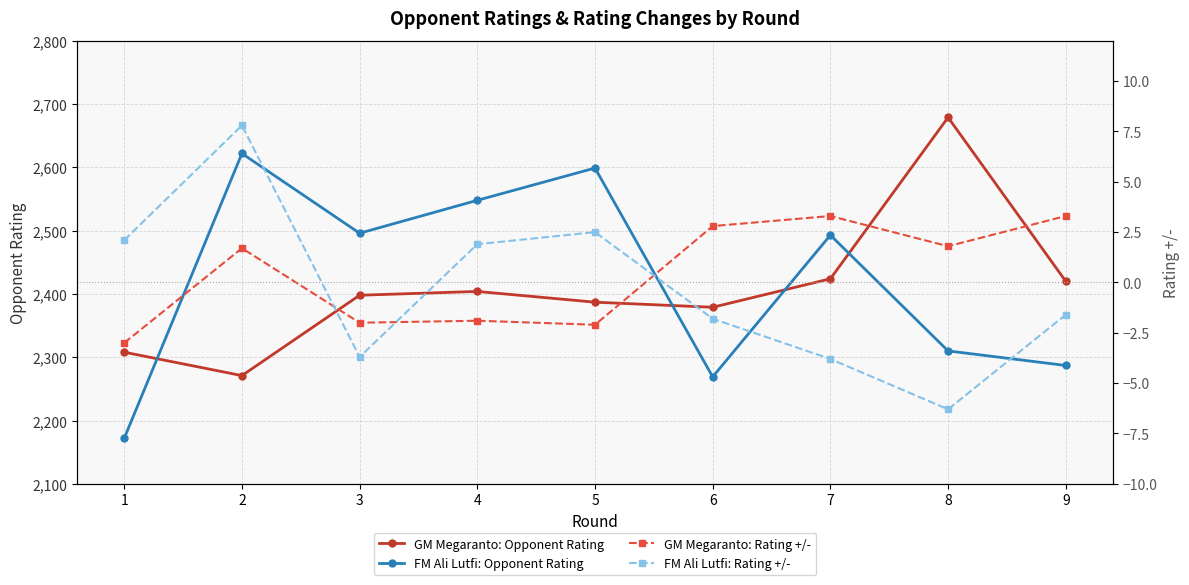

How many data points in GM Megaranto: Rating +/- are less than 1?

4